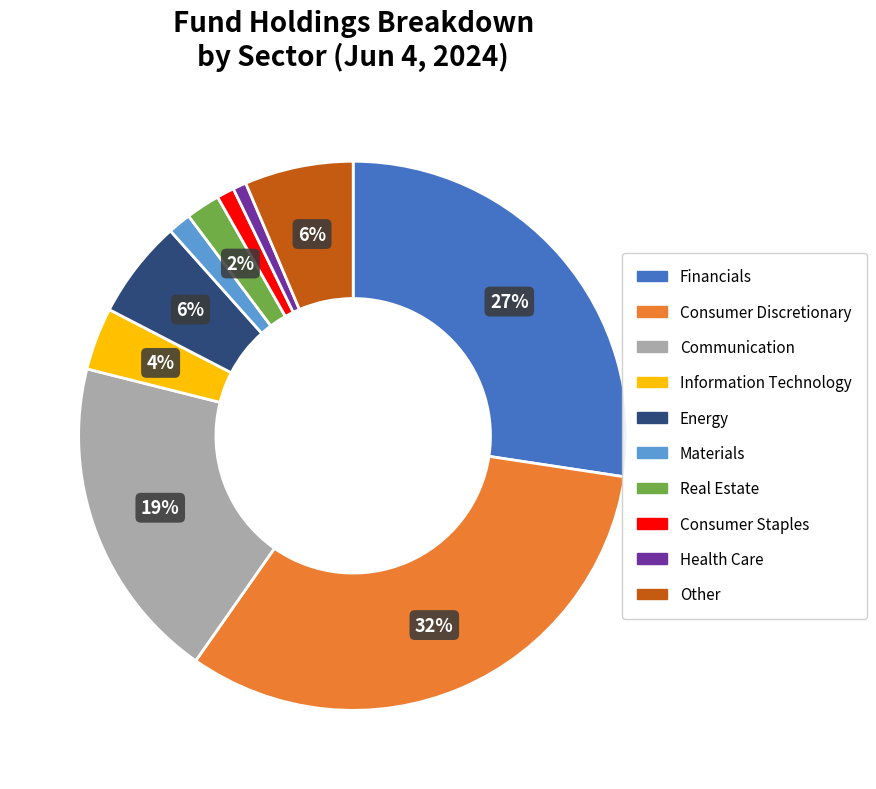

Which has a higher value, Consumer Staples or Other?

Other